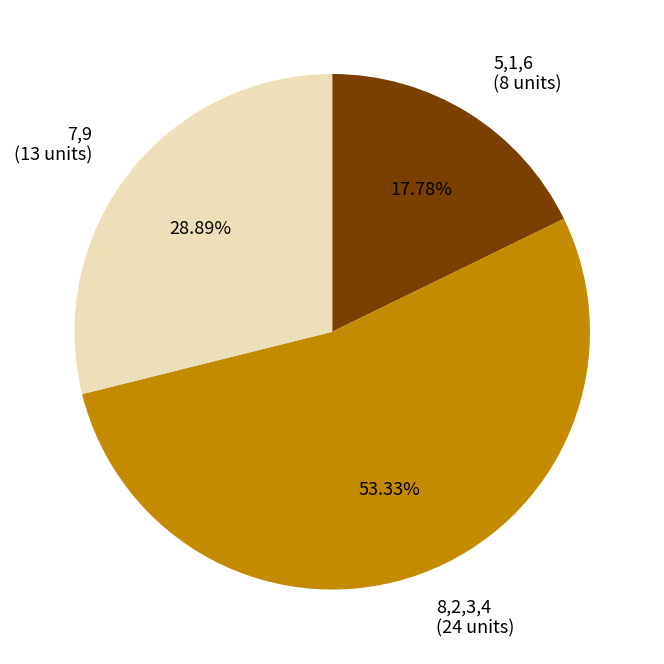

Does any single category account for the majority?

Yes